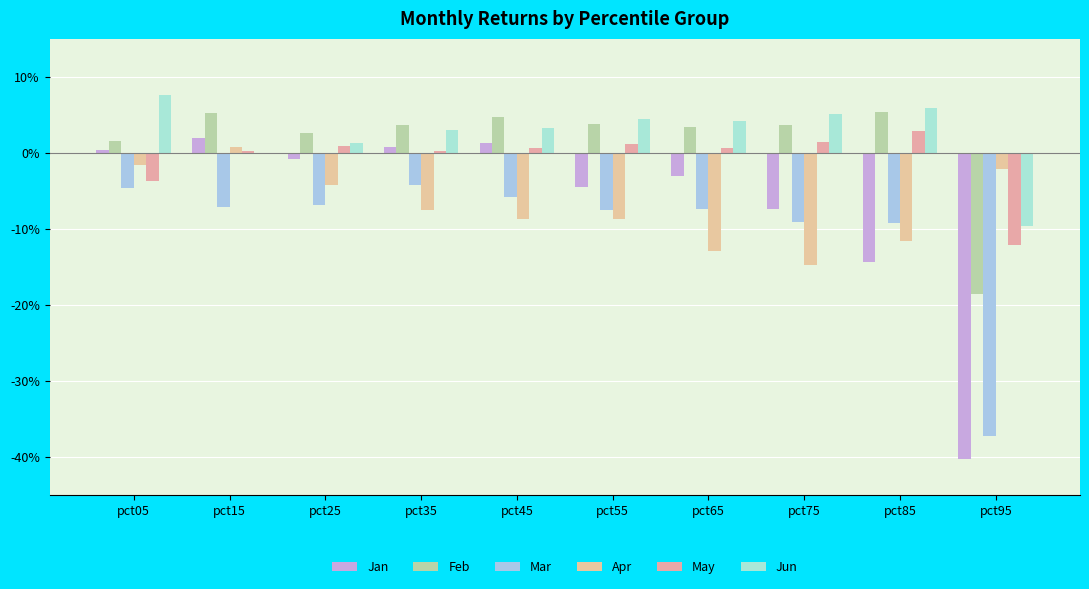

Are the bars grouped side by side (vs. stacked)?

Yes